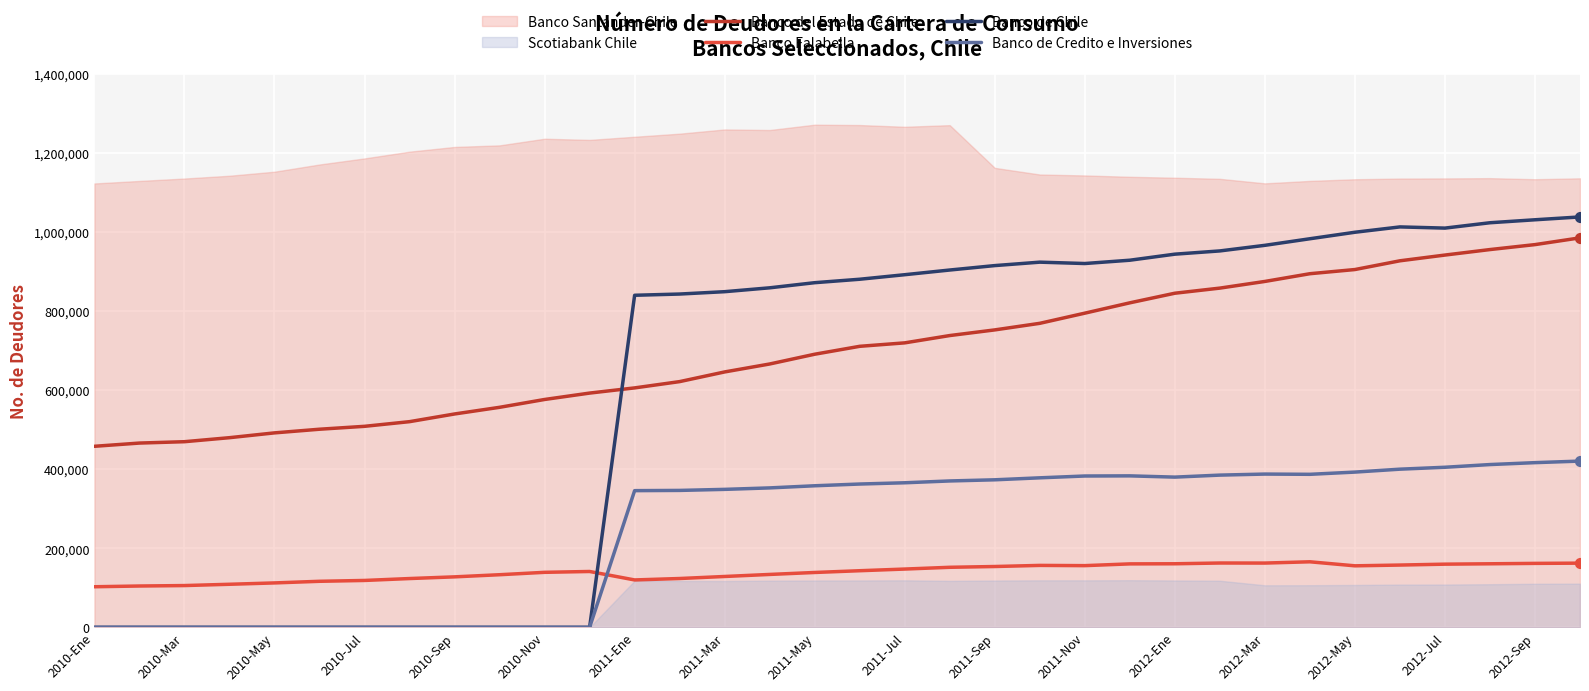

What is the total value across all series at 2010-May?

1757632